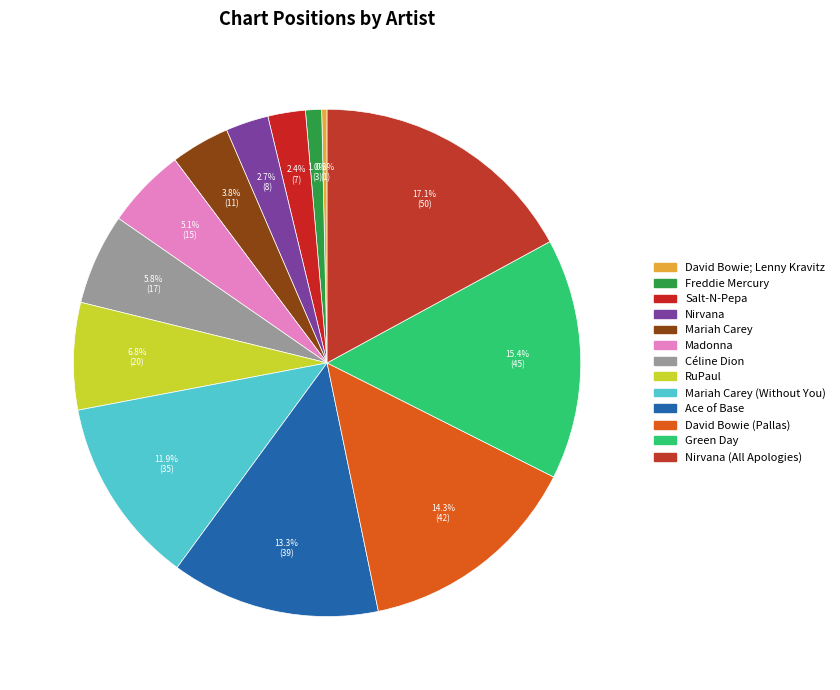

Does any single category account for the majority?

No